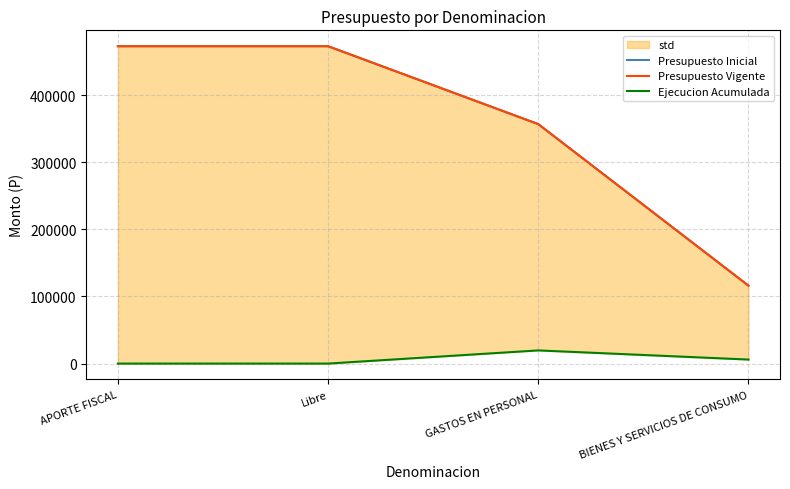

What value does the Presupuesto Inicial series have at Libre?

473133